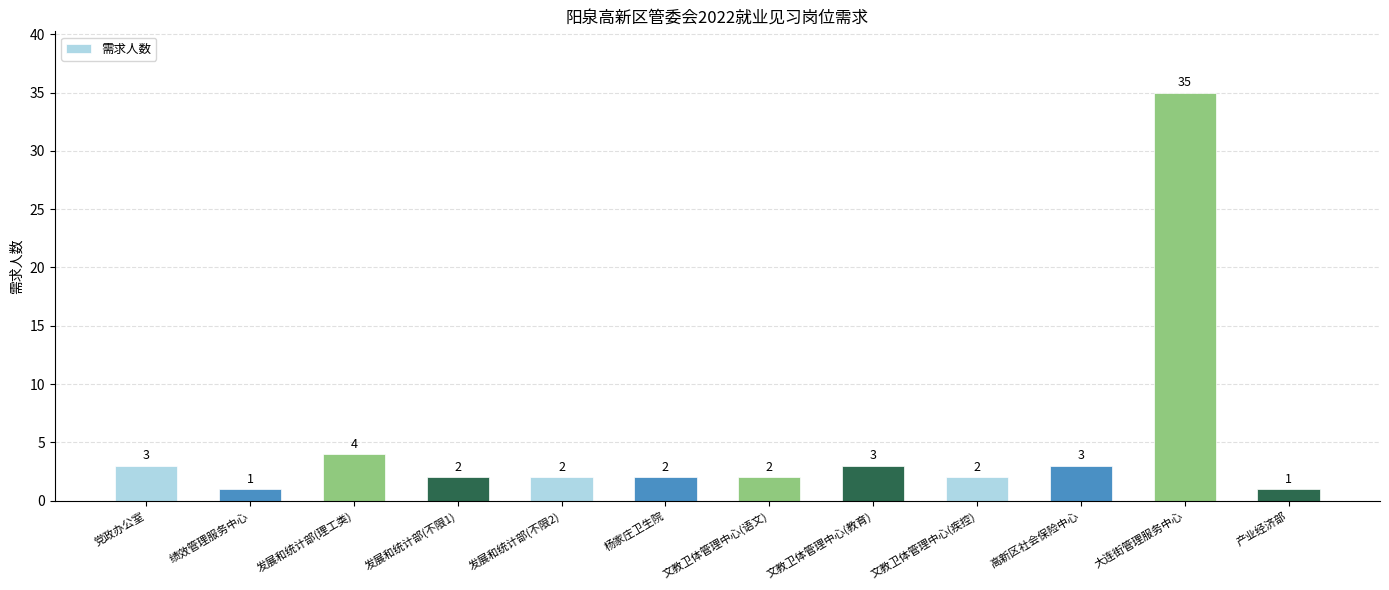

Reading left to right, list all the values displayed in this chart.

3	1	4	2	2	2	2	3	2	3	35	1